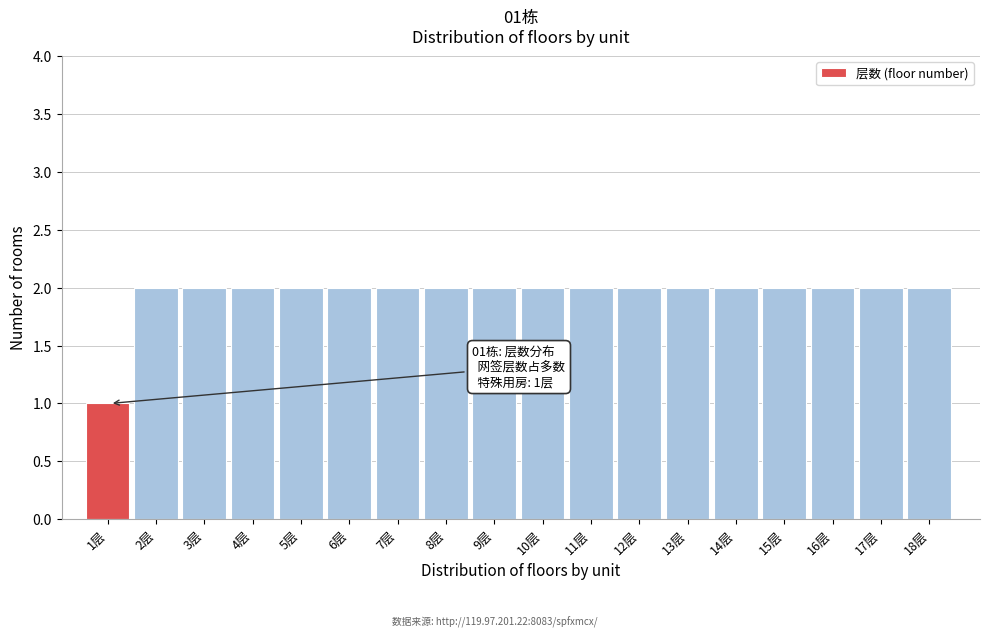

Reading right to left, extract all data points from this chart.

2	2	2	2	2	2	2	2	2	2	2	2	2	2	2	2	2	1